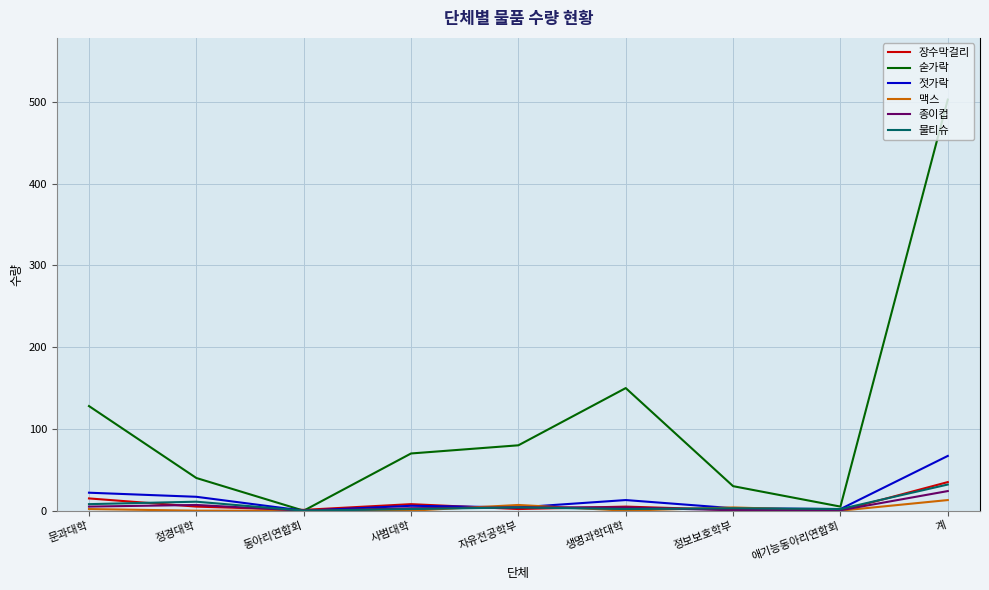

What is the highest value of the 장수막걸리 series?

35.0